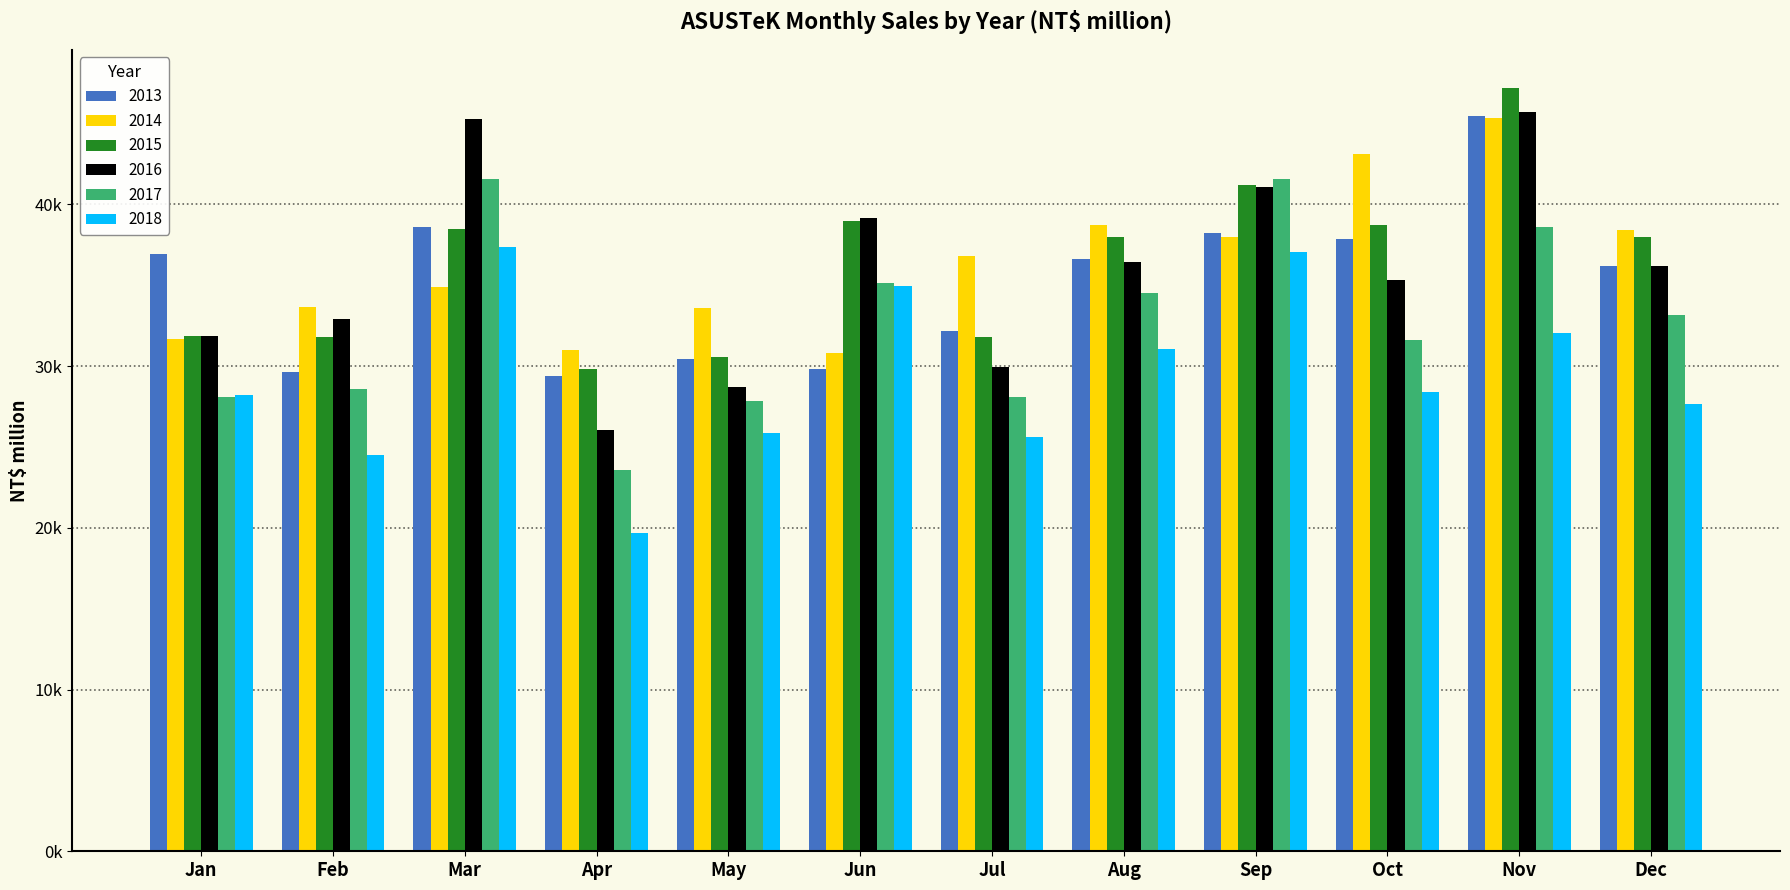

At how many categories does at least one series exceed 38273?

7